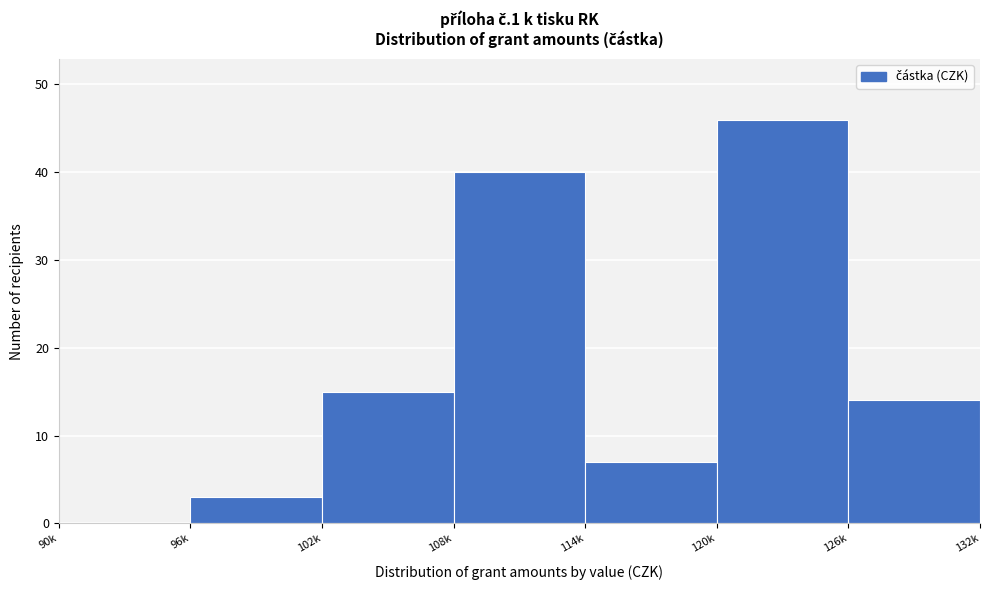

Reading right to left, extract all data points from this chart.

126k=14	120k=46	114k=7	108k=40	102k=15	96k=3	90k=0